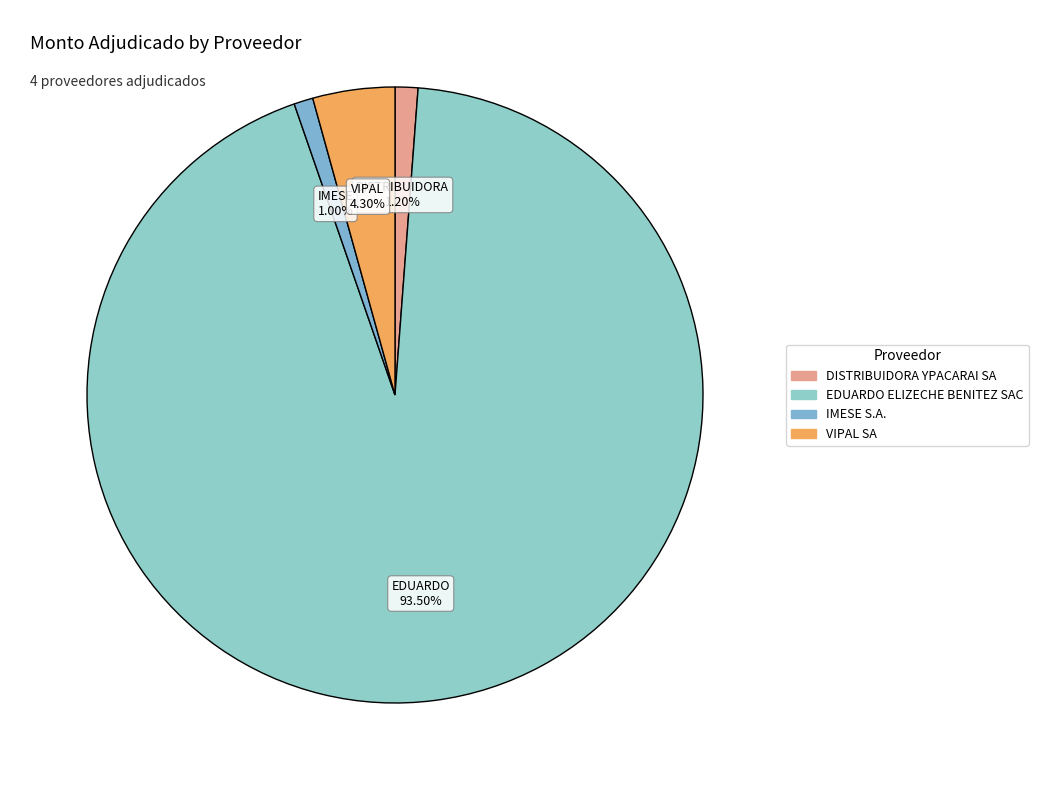

Is IMESE S.A. the majority of the pie?

No